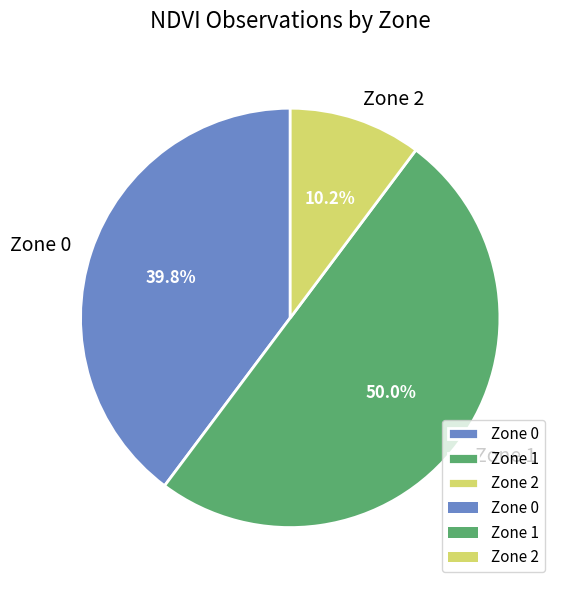

True or false: Zone 2 accounts for 2% of the total.

False